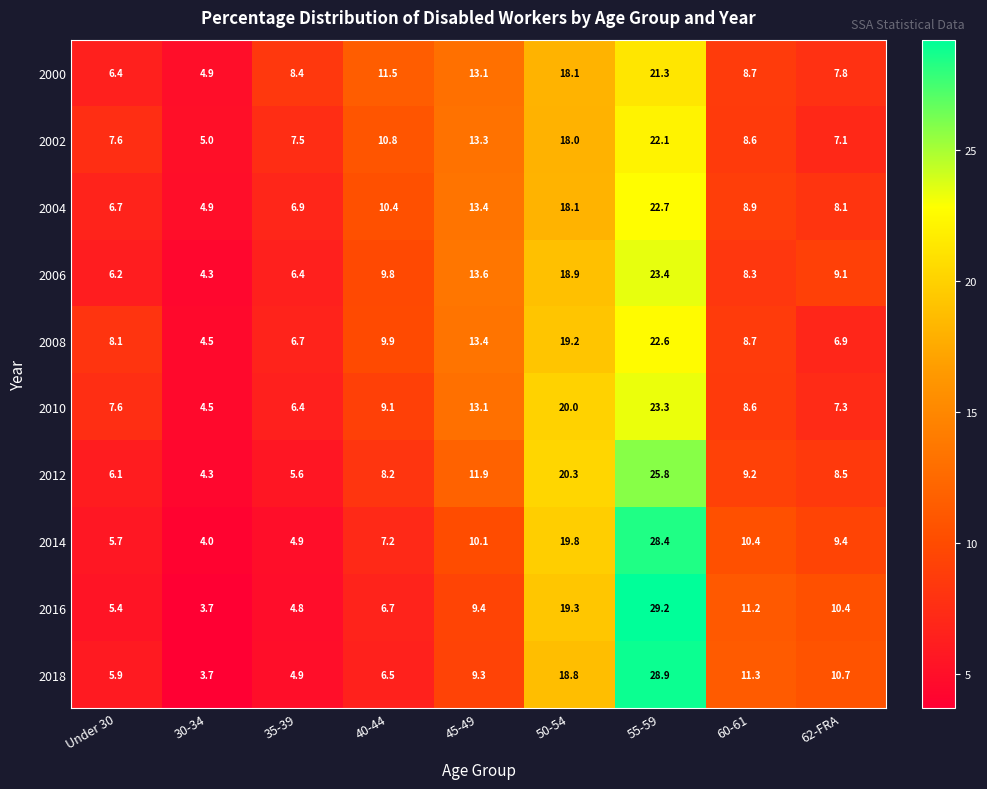

Which series has the largest total across all categories?

2000